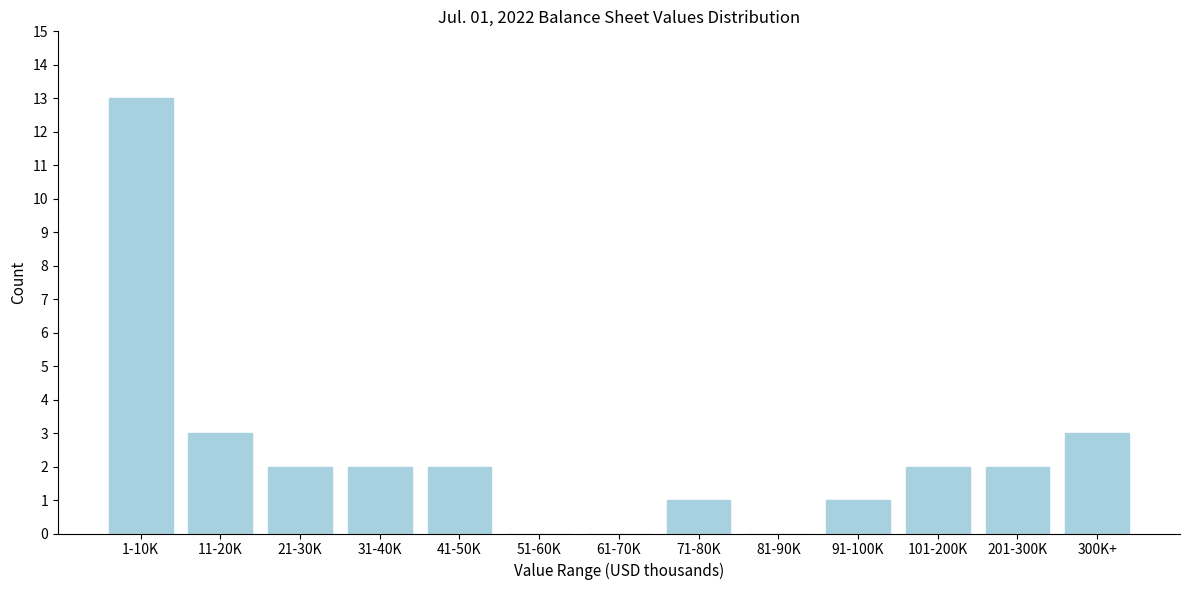

Reading left to right, what are all the values shown in this chart?

1-10K=13	11-20K=3	21-30K=2	31-40K=2	41-50K=2	51-60K=0	61-70K=0	71-80K=1	81-90K=0	91-100K=1	101-200K=2	201-300K=2	300K+=3